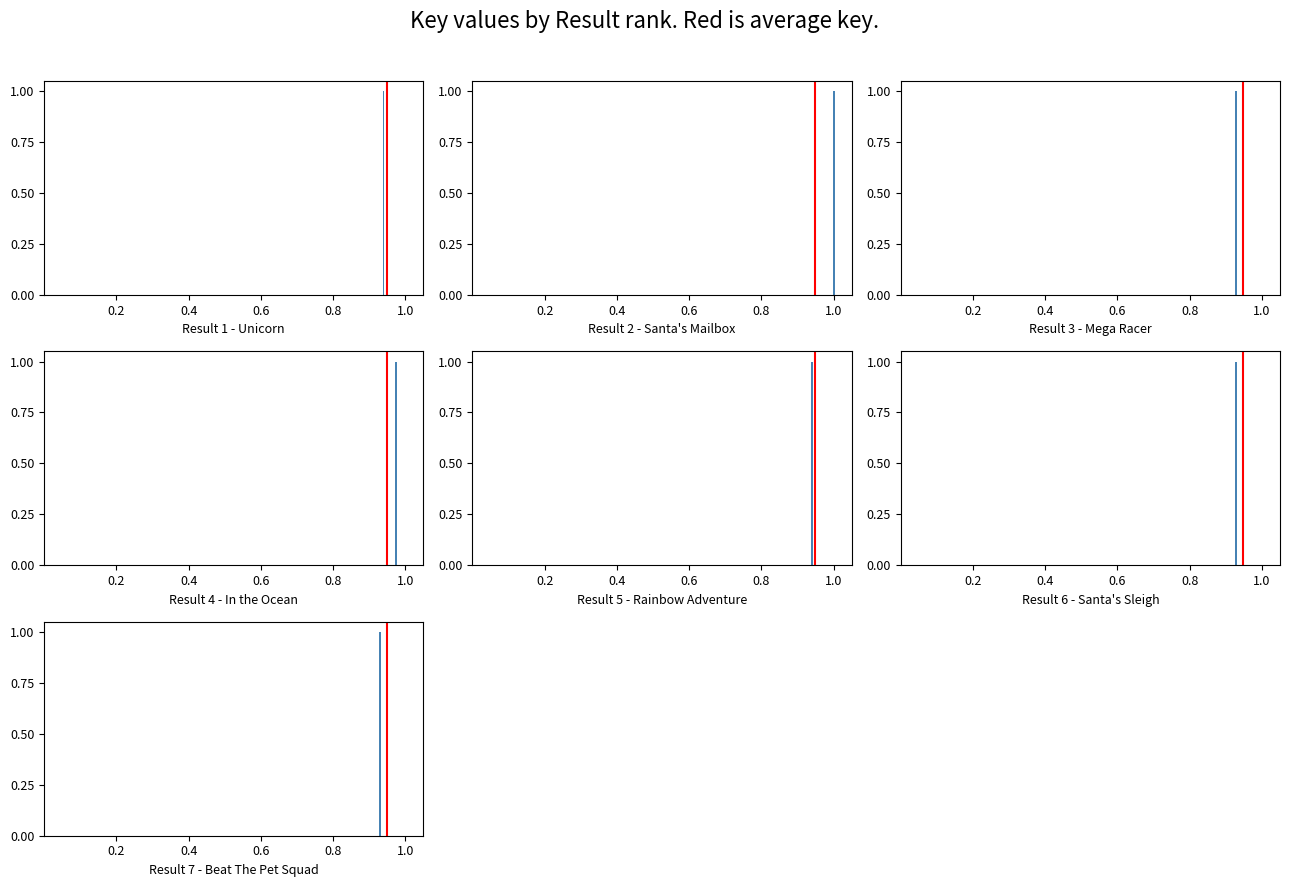

Are the bars grouped side by side (vs. stacked)?

No